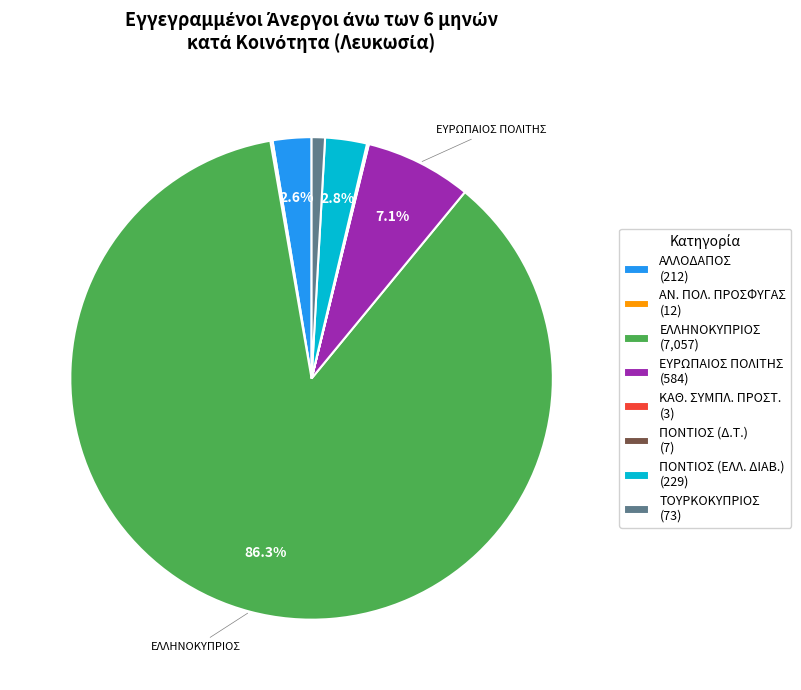

Do ΠΟΝΤΙΟΣ (ΕΛΛ. ΔΙΑΒ.) (229) and ΕΛΛΗΝΟΚΥΠΡΙΟΣ (7,057) together represent more than half of the pie?

Yes